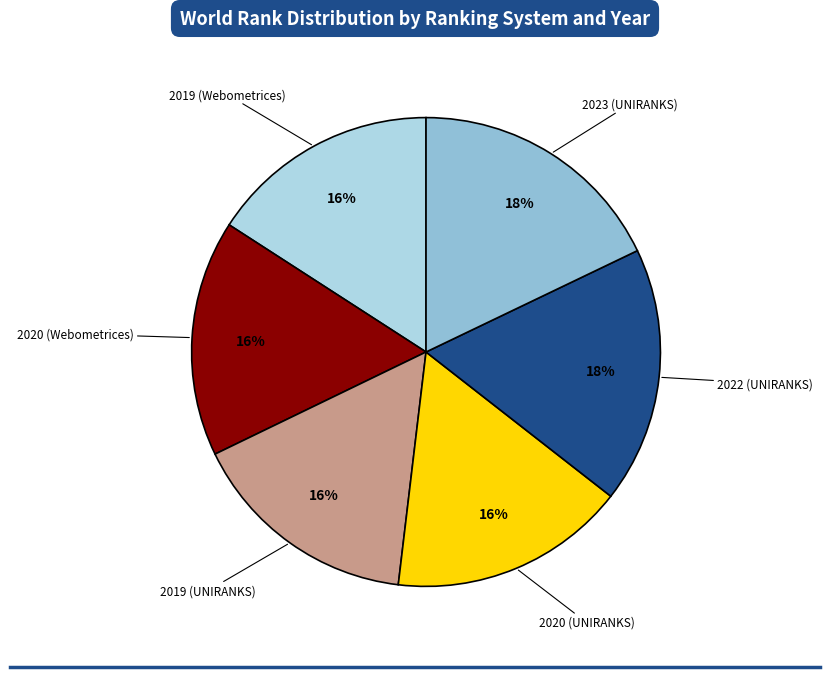

To the nearest percent, what is the average slice percentage?

17%